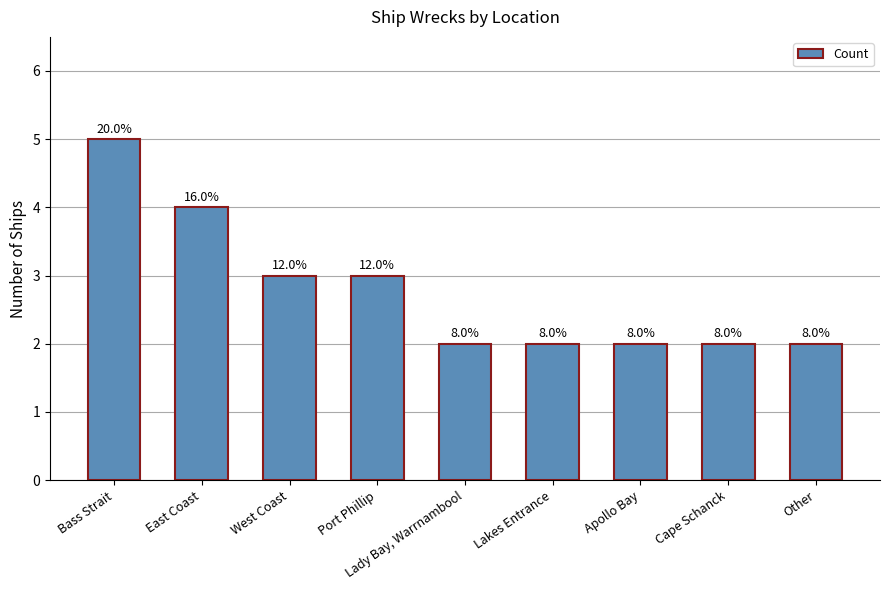

Are the bars horizontal?

No